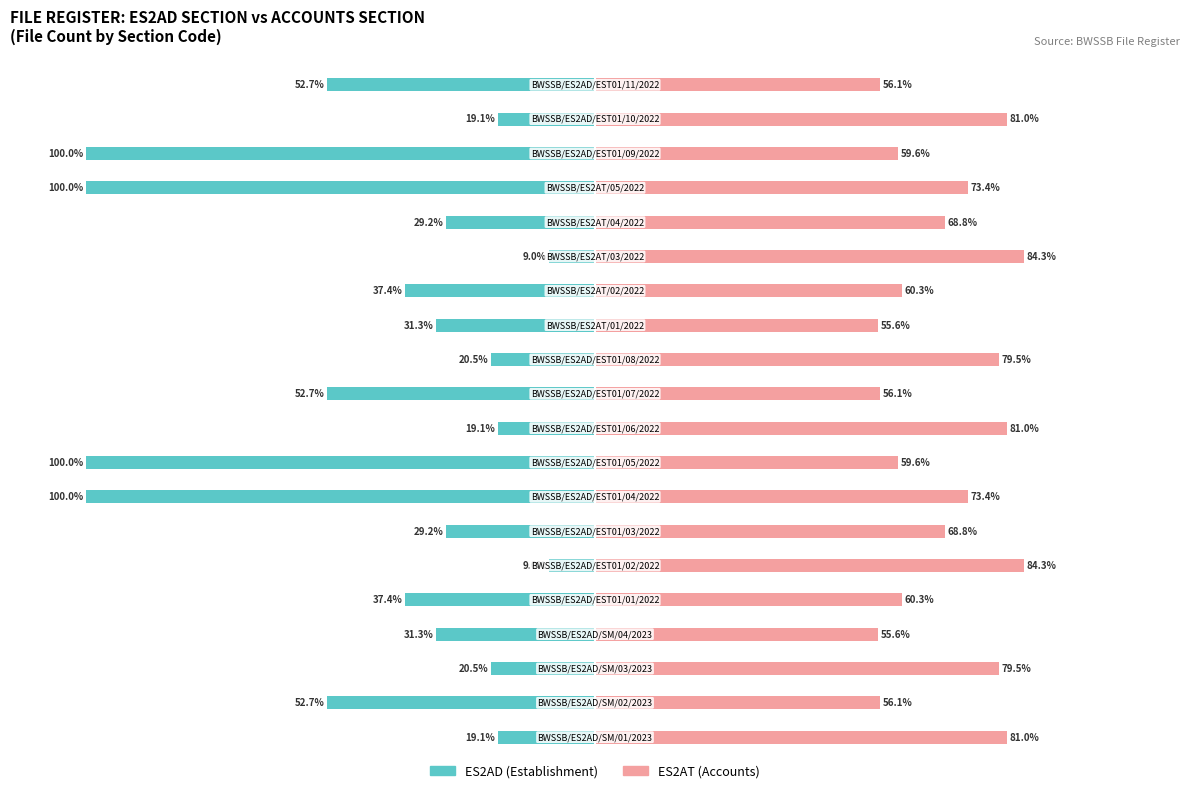

How many categories are shown in the chart?

20